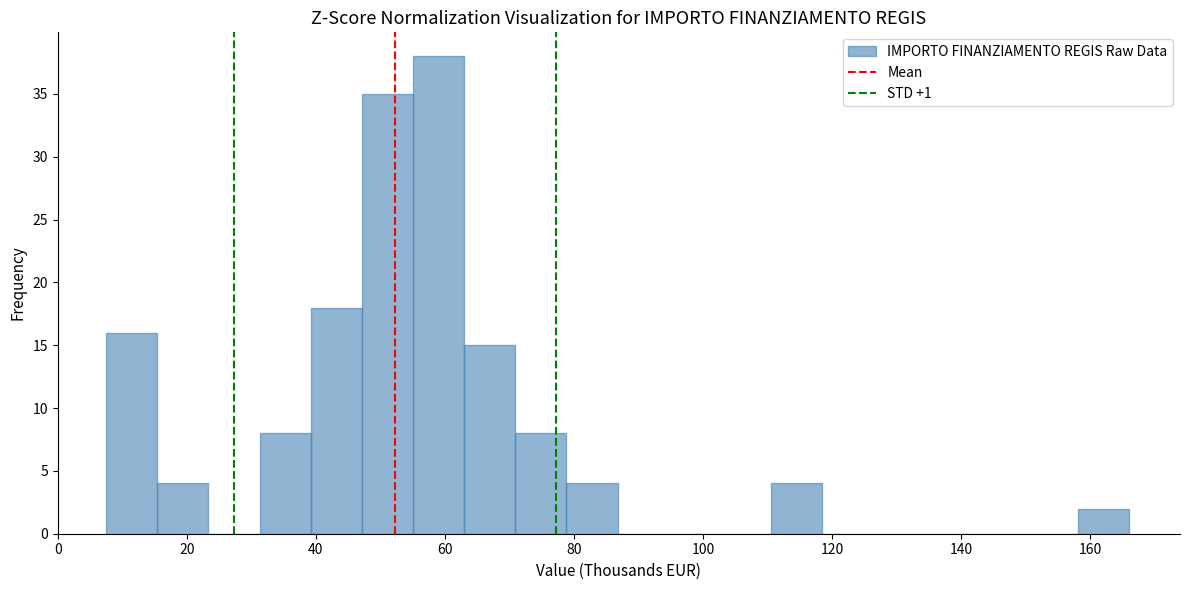

Around what value on the x-axis is the tallest bar? Give the approximate position of its centre, as read against the axis.

60